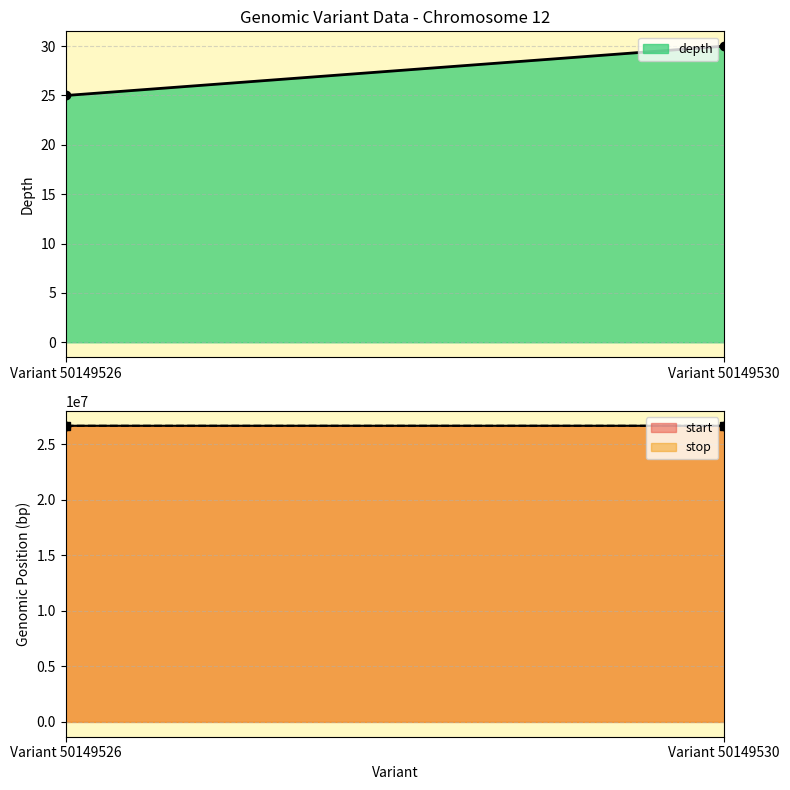

What is the maximum value shown in the chart?

26669632